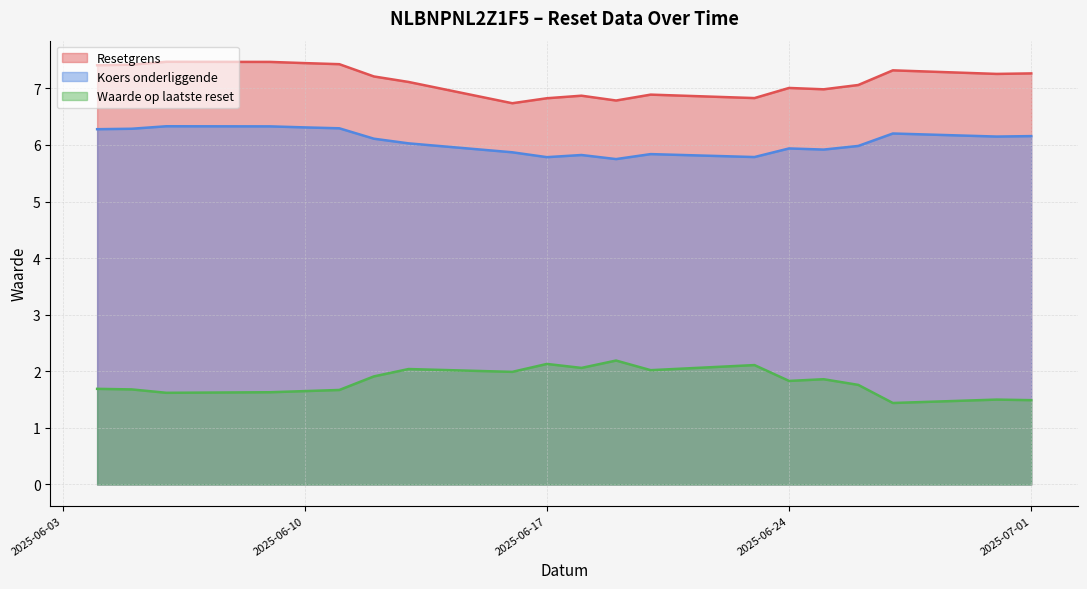

What is the difference between the highest and lowest values at 2025-06-06?

5.8